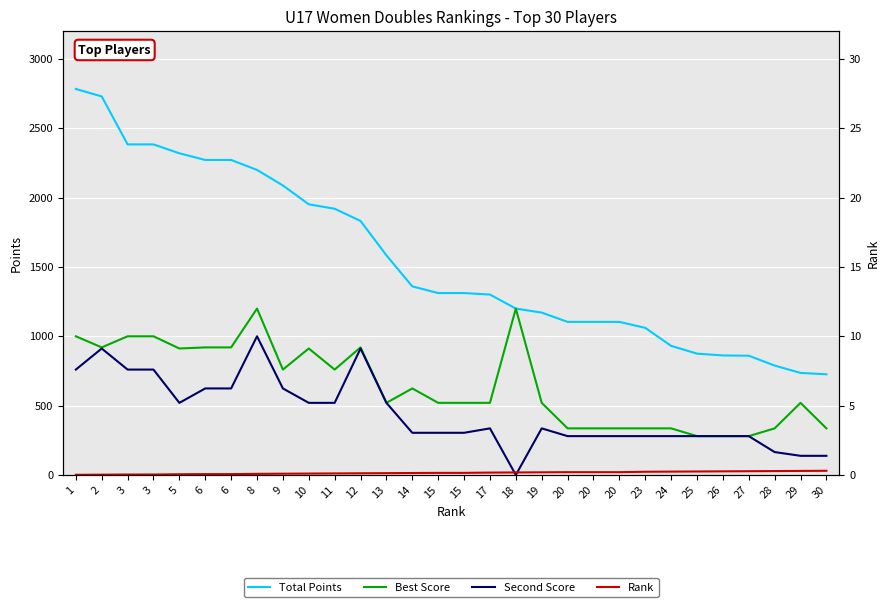

Which series has the largest range (max minus min)?

Total Points